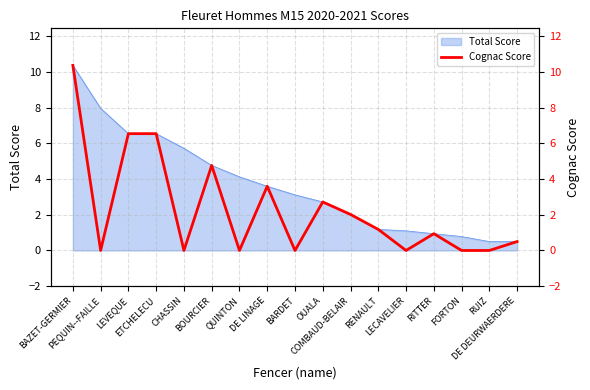

What position from the left is LECAVELIER?

13